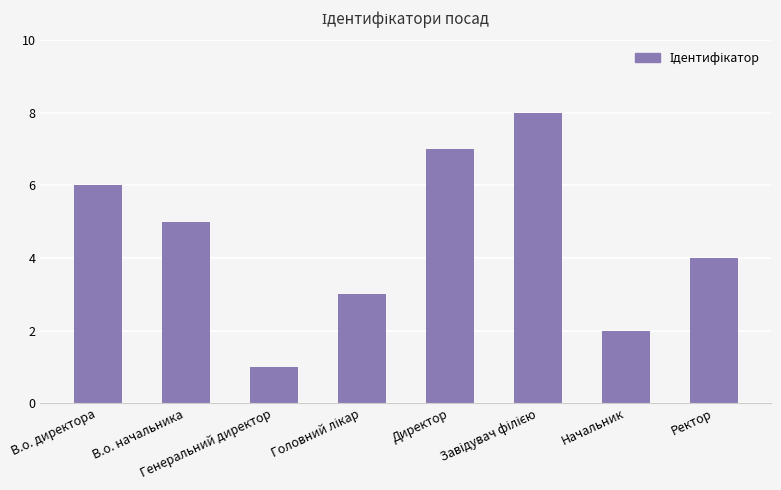

What is the change in value from В.о. директора to Ректор?

-2